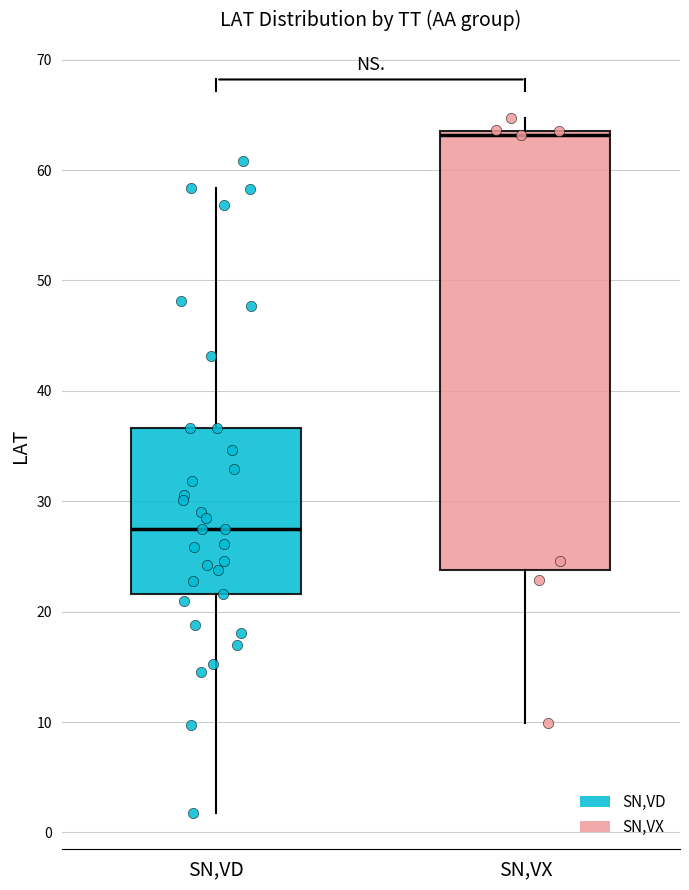

Which box is the tallest, from its lower edge to its upper edge?

SN,VX